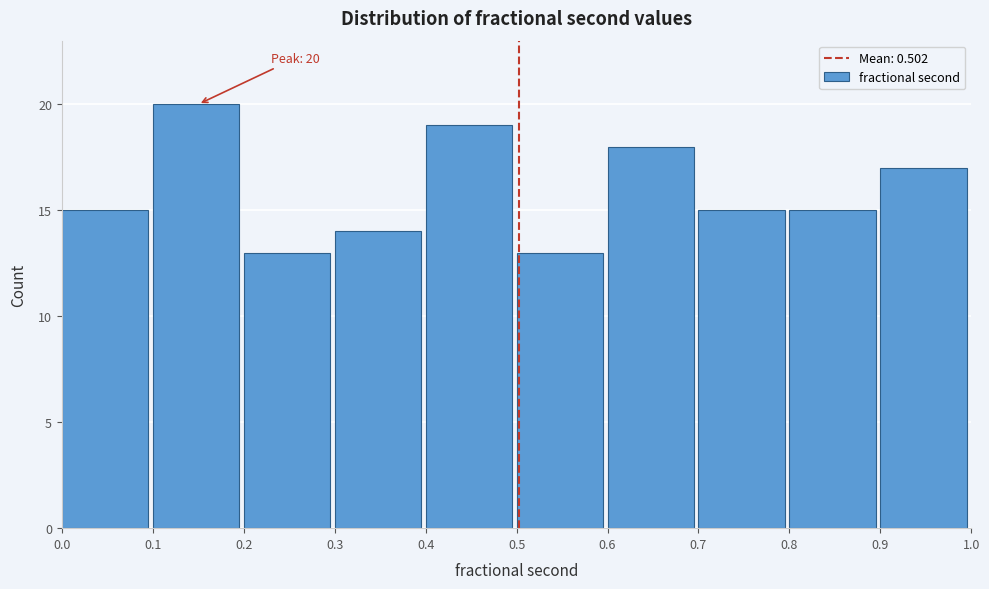

Over which range of the x-axis is the bar tallest?

0.1 to 0.2